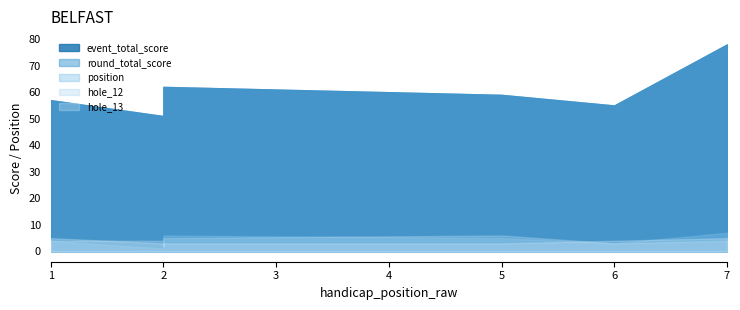

What is the total value across all series at 2?

111